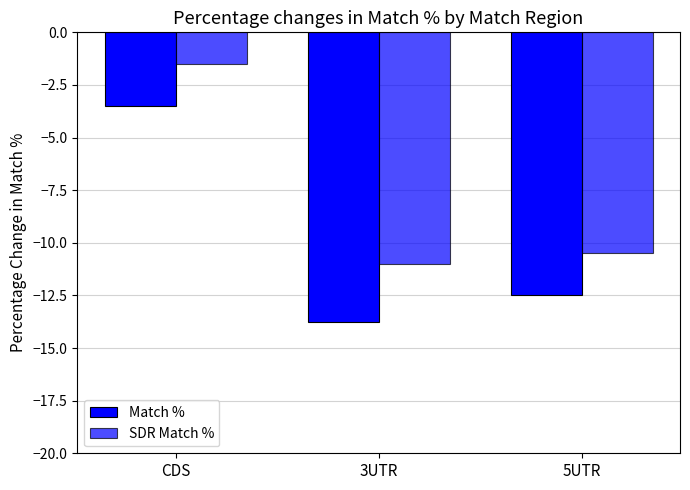

Are the bars grouped side by side (vs. stacked)?

Yes